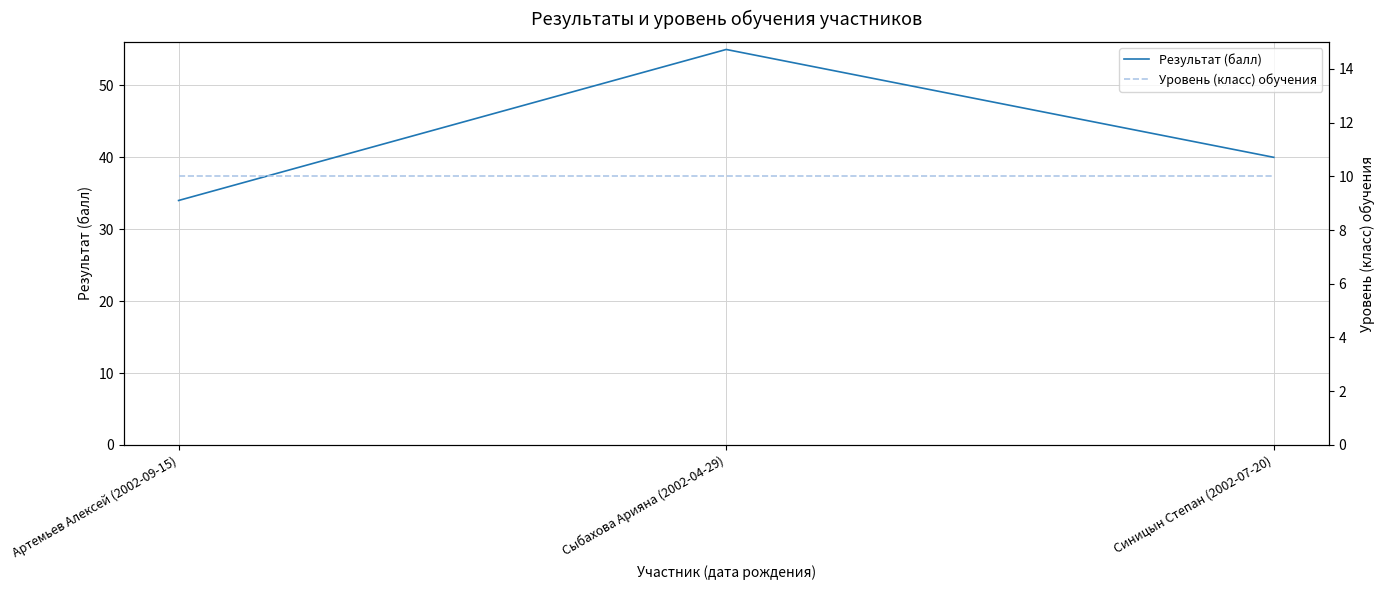

What is the spread (max minus min) of values at Синицын Степан (2002-07-20)?

30